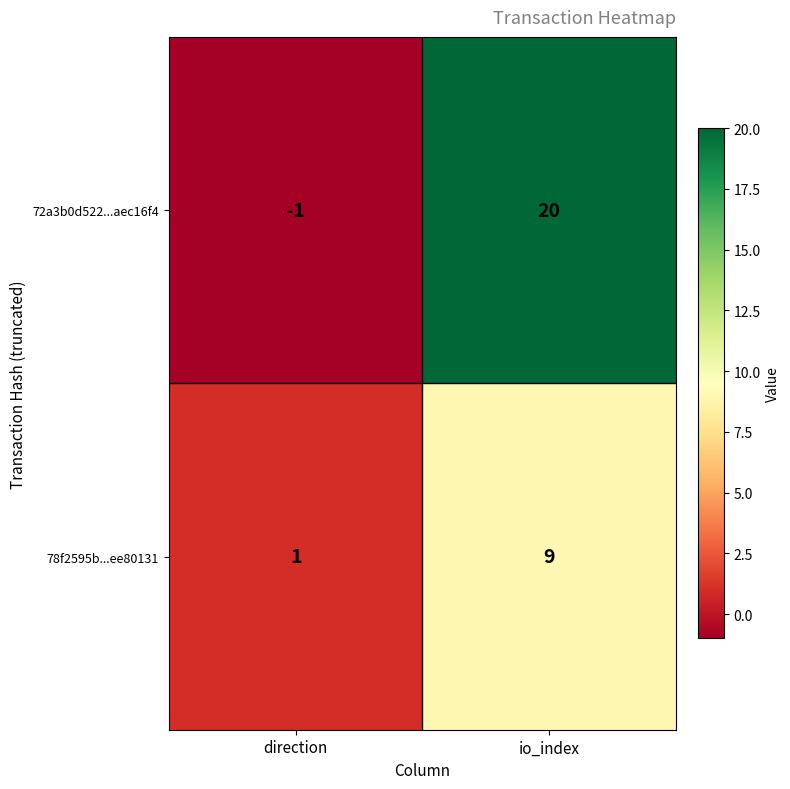

What is the total value across all series at io_index?

29